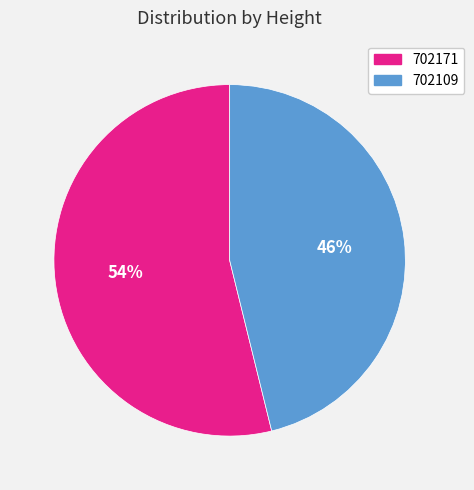

Combined, do 702171 and 702109 account for over 50%?

Yes